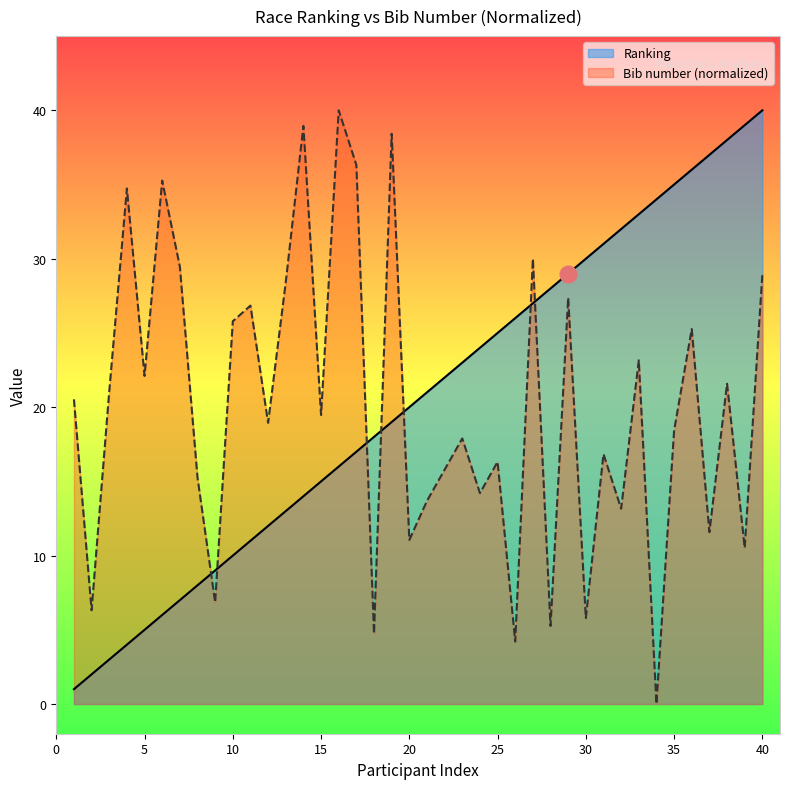

How many interior local peaks does the Bib number series have?

14